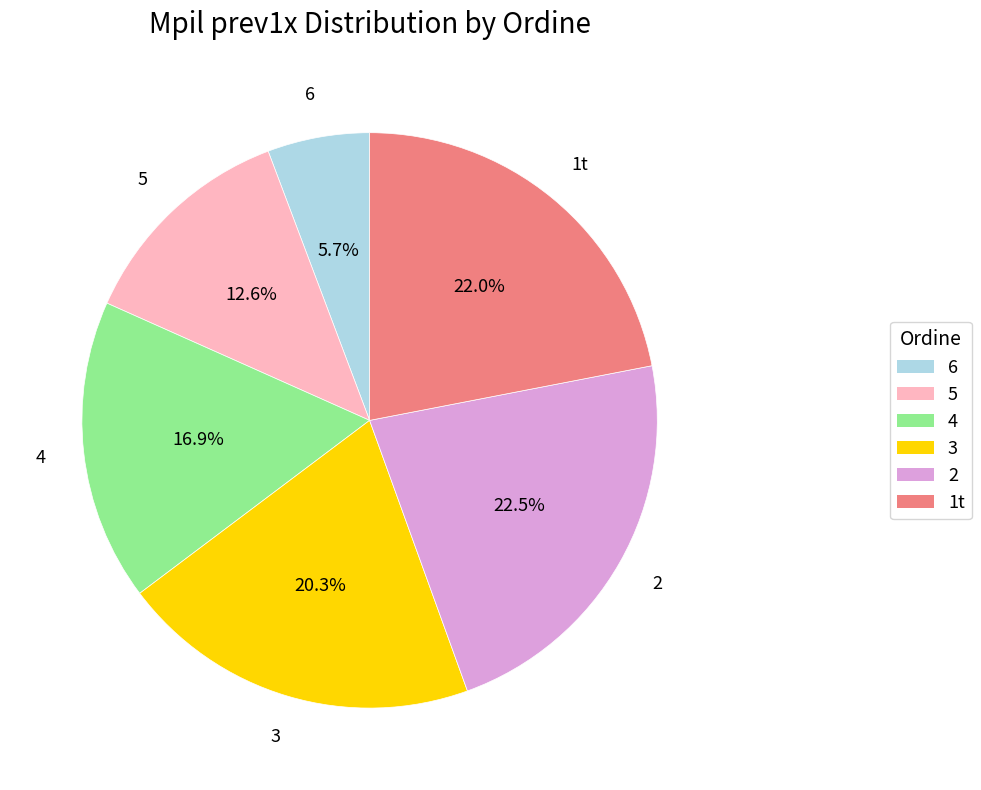

Is it true that 5 is 28% of the pie?

False